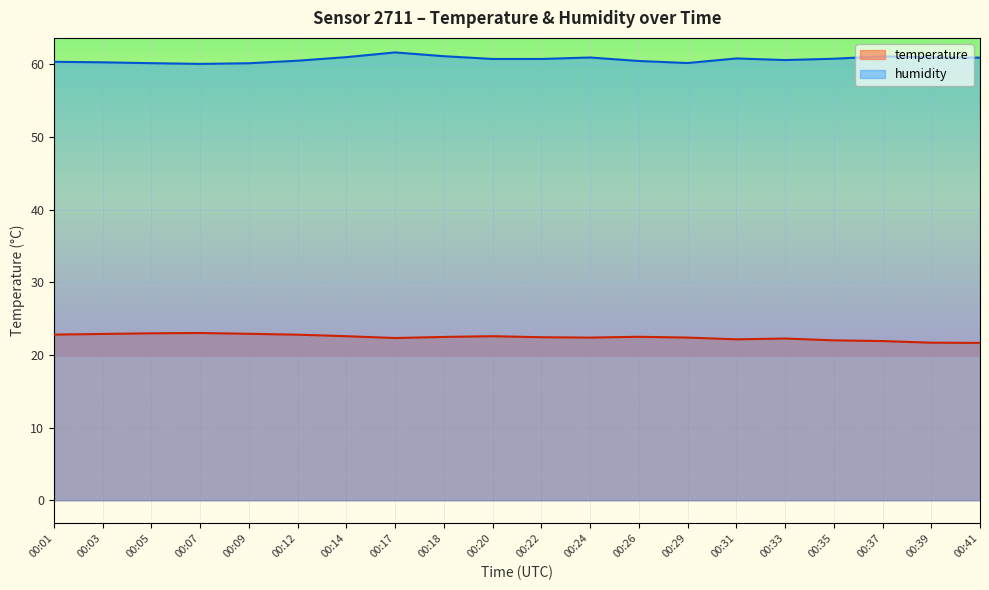

Where is the first local minimum for humidity?

00:07